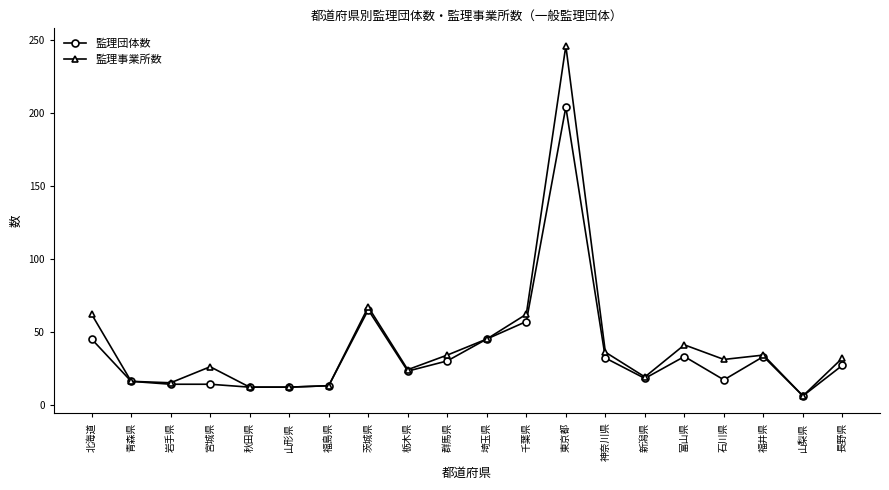

Which series has the widest spread of values?

監理事業所数